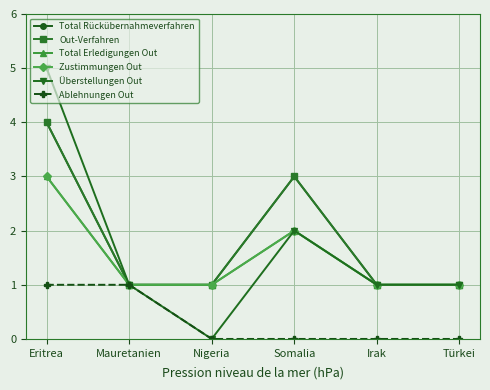

True or false: Ablehnungen Out has more than 2 interior local peaks.

False